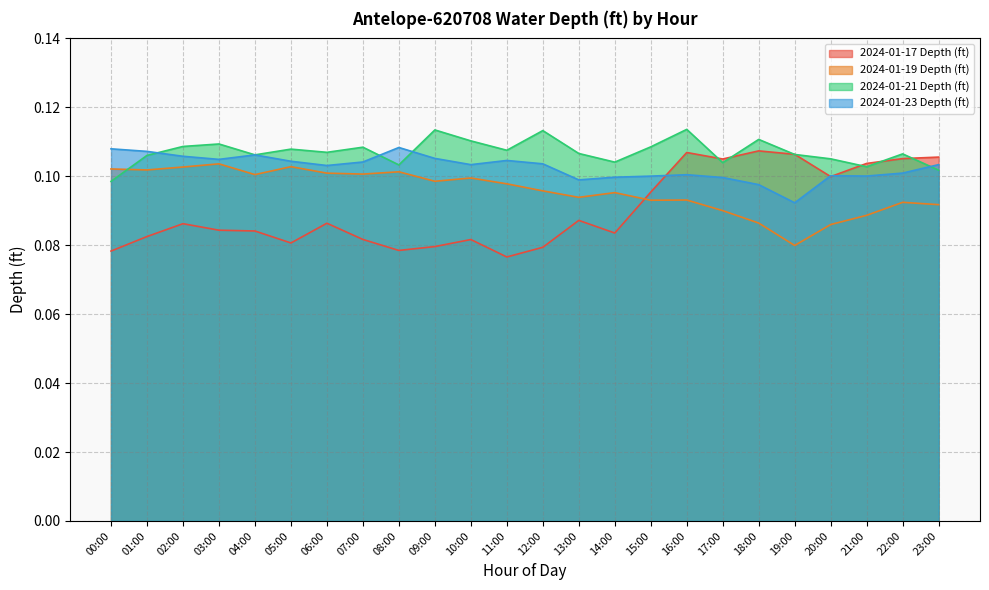

Reading left to right, extract all data points from this chart.

2024-01-17 Depth (ft): 00:00=0.1	01:00=0.1	02:00=0.1	03:00=0.1	04:00=0.1	05:00=0.1	06:00=0.1	07:00=0.1	08:00=0.1	09:00=0.1	10:00=0.1	11:00=0.1	12:00=0.1	13:00=0.1	14:00=0.1	15:00=0.1	16:00=0.1	17:00=0.1	18:00=0.1	19:00=0.1	20:00=0.1	21:00=0.1	22:00=0.1	23:00=0.1
2024-01-19 Depth (ft): 00:00=0.1	01:00=0.1	02:00=0.1	03:00=0.1	04:00=0.1	05:00=0.1	06:00=0.1	07:00=0.1	08:00=0.1	09:00=0.1	10:00=0.1	11:00=0.1	12:00=0.1	13:00=0.1	14:00=0.1	15:00=0.1	16:00=0.1	17:00=0.1	18:00=0.1	19:00=0.1	20:00=0.1	21:00=0.1	22:00=0.1	23:00=0.1
2024-01-21 Depth (ft): 00:00=0.1	01:00=0.1	02:00=0.1	03:00=0.1	04:00=0.1	05:00=0.1	06:00=0.1	07:00=0.1	08:00=0.1	09:00=0.1	10:00=0.1	11:00=0.1	12:00=0.1	13:00=0.1	14:00=0.1	15:00=0.1	16:00=0.1	17:00=0.1	18:00=0.1	19:00=0.1	20:00=0.1	21:00=0.1	22:00=0.1	23:00=0.1
2024-01-23 Depth (ft): 00:00=0.1	01:00=0.1	02:00=0.1	03:00=0.1	04:00=0.1	05:00=0.1	06:00=0.1	07:00=0.1	08:00=0.1	09:00=0.1	10:00=0.1	11:00=0.1	12:00=0.1	13:00=0.1	14:00=0.1	15:00=0.1	16:00=0.1	17:00=0.1	18:00=0.1	19:00=0.1	20:00=0.1	21:00=0.1	22:00=0.1	23:00=0.1